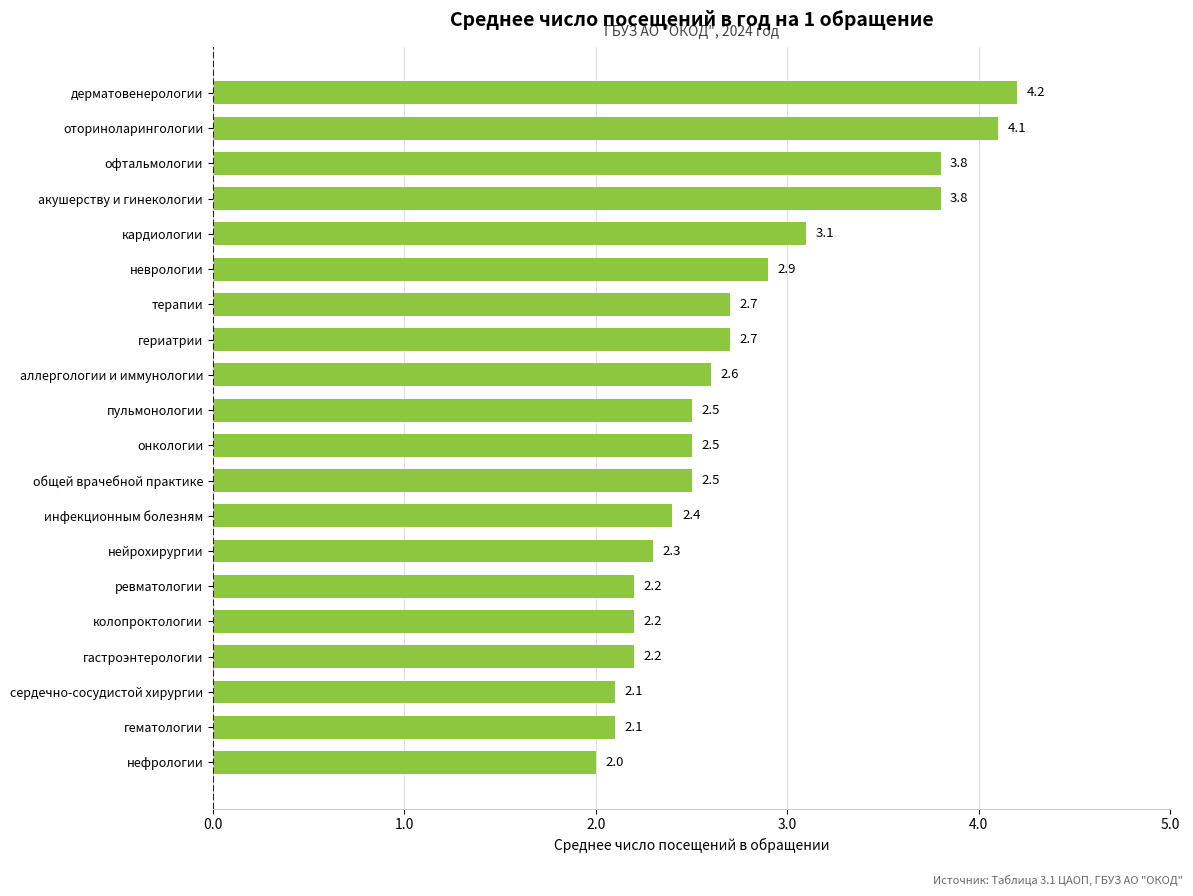

The value at терапии is 1.6. True or false?

False